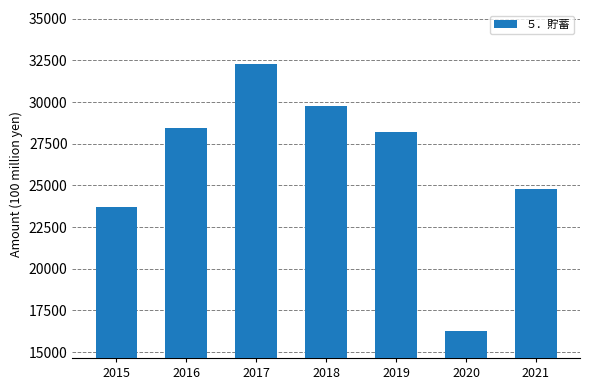

Are the bars horizontal?

No